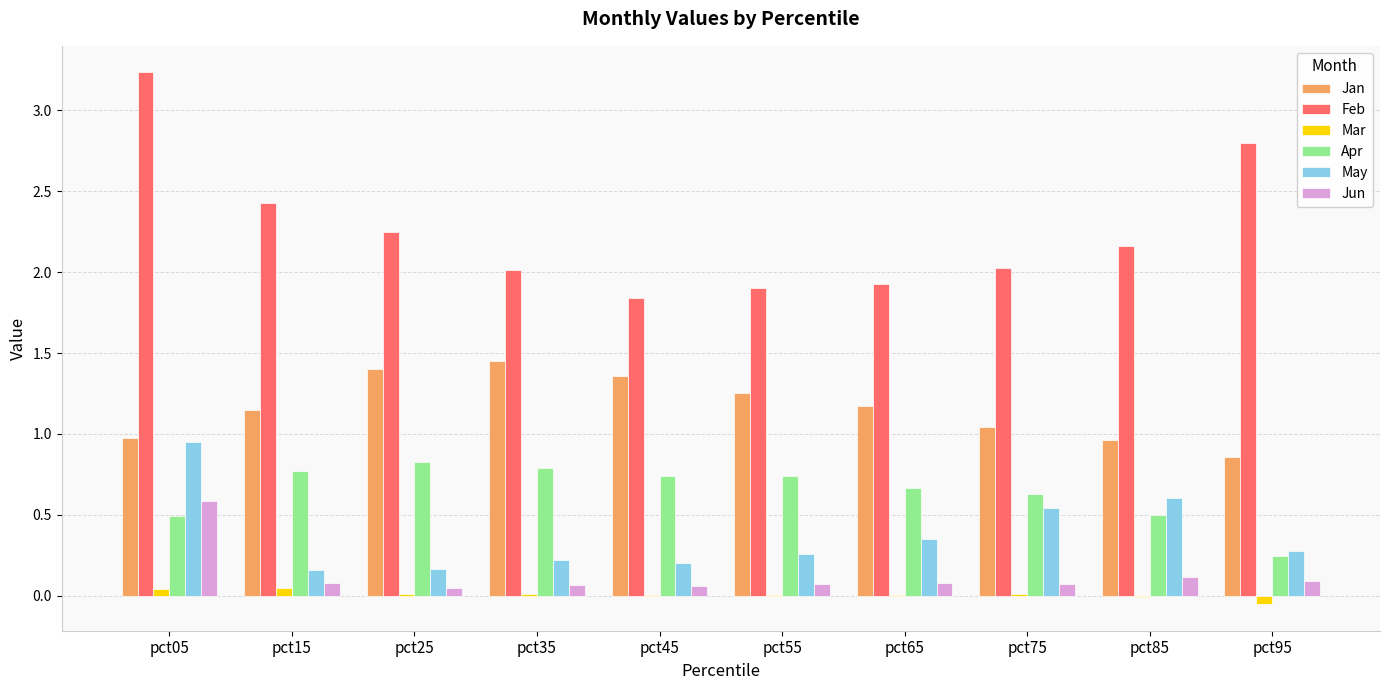

Which series changed the most between pct05 and pct75?

Feb